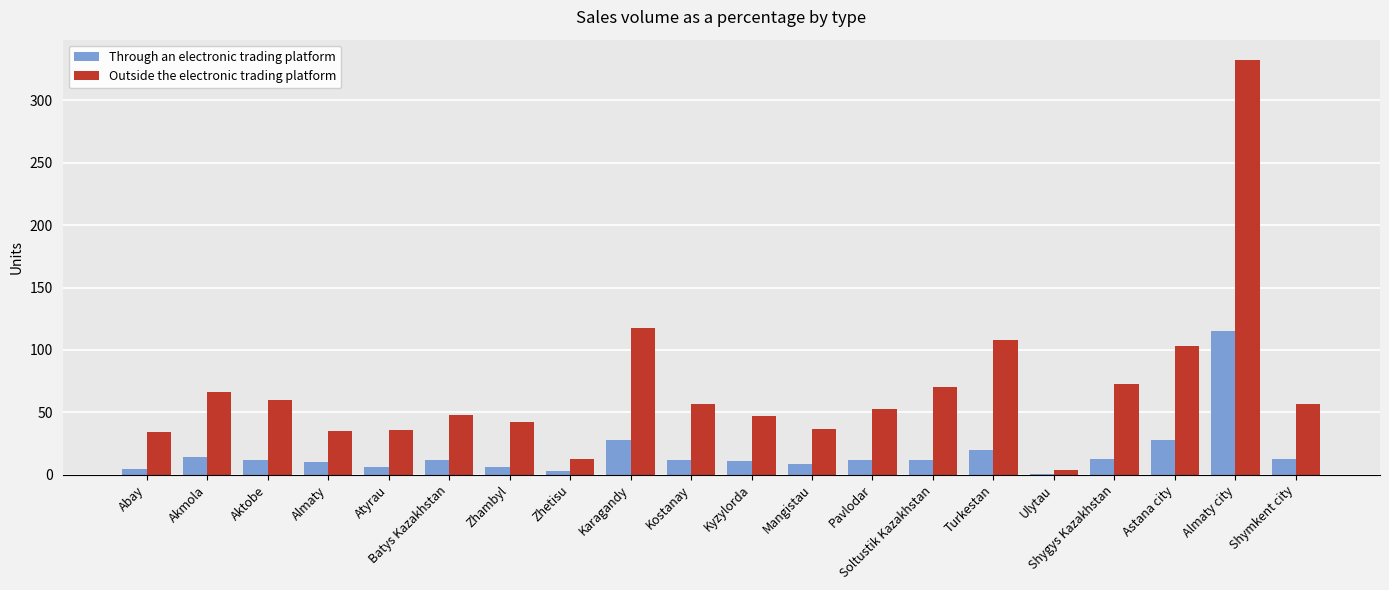

What is the approximate value of Through an electronic trading platform at Shygys Kazakhstan, to the nearest 5?

15